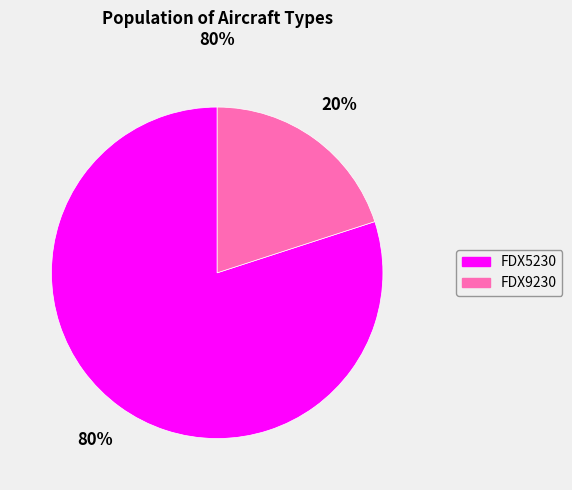

To the nearest percent, what is the combined percentage of FDX9230 and FDX5230?

100%